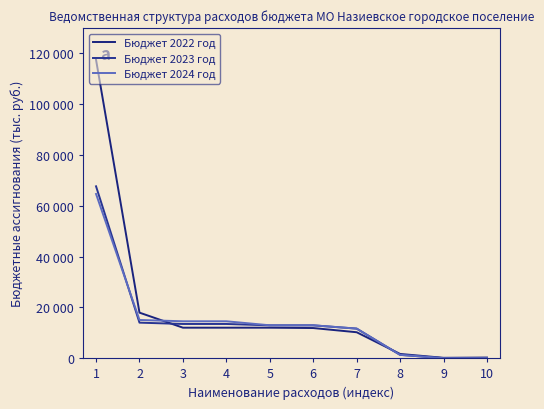

True or false: Бюджет 2022 год and Бюджет 2023 год cross at least once.

True